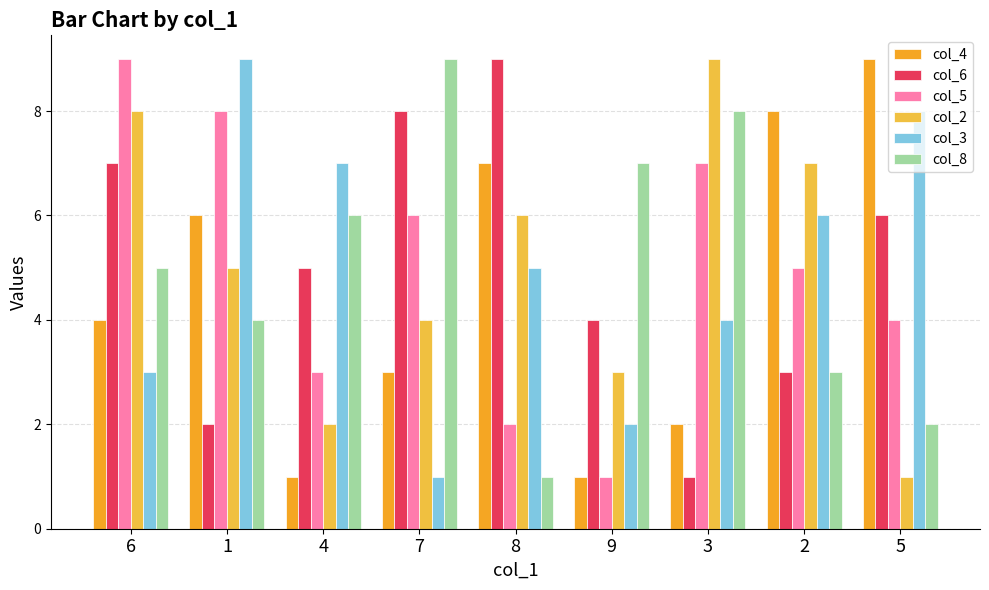

Is the value of col_4 at 9 greater than the value of col_8 at 2?

No